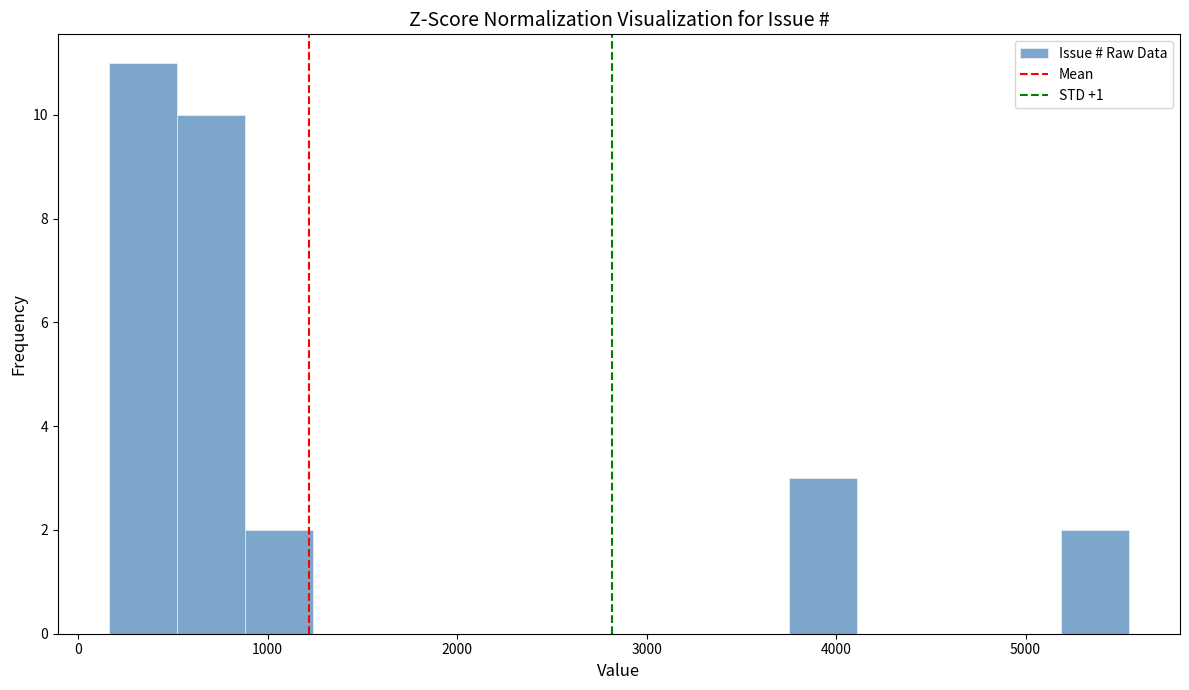

Read against the x-axis, roughly where is the centre of the tallest bar?

300